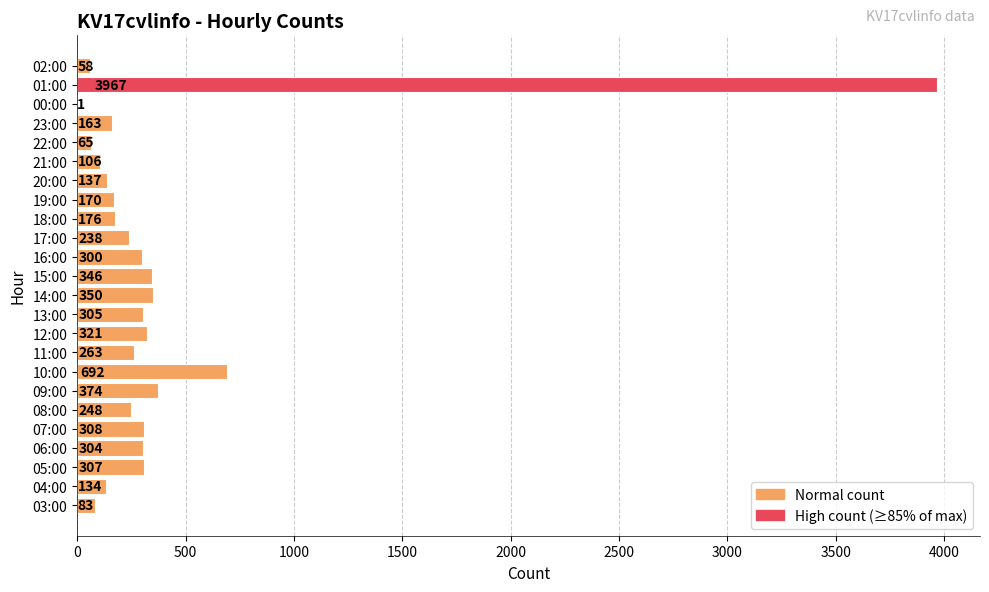

What is the approximate value at 10:00, to the nearest 50?

700